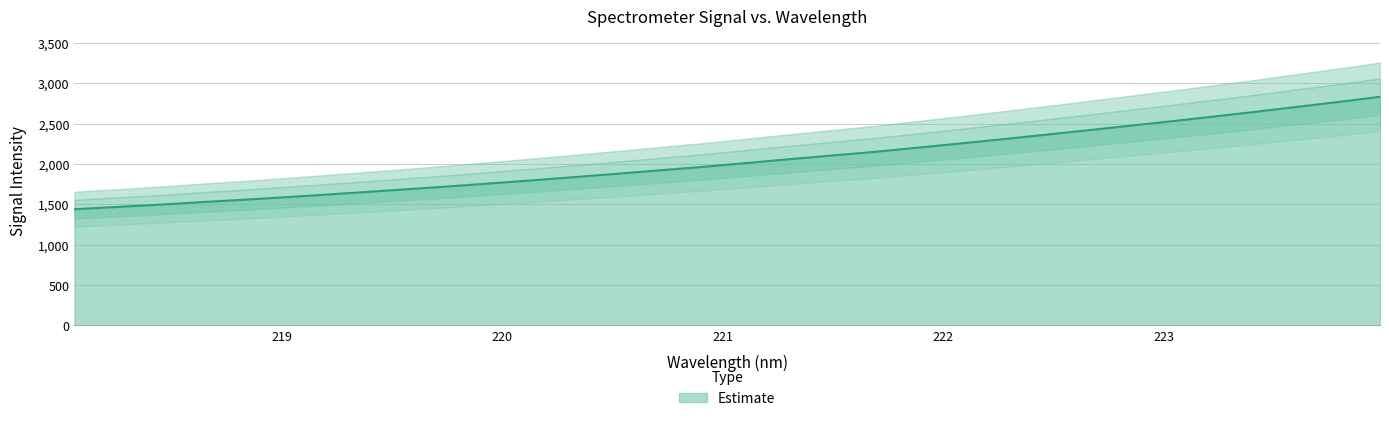

What is the difference between the values at 221.8812 and 223.7895?

565.3